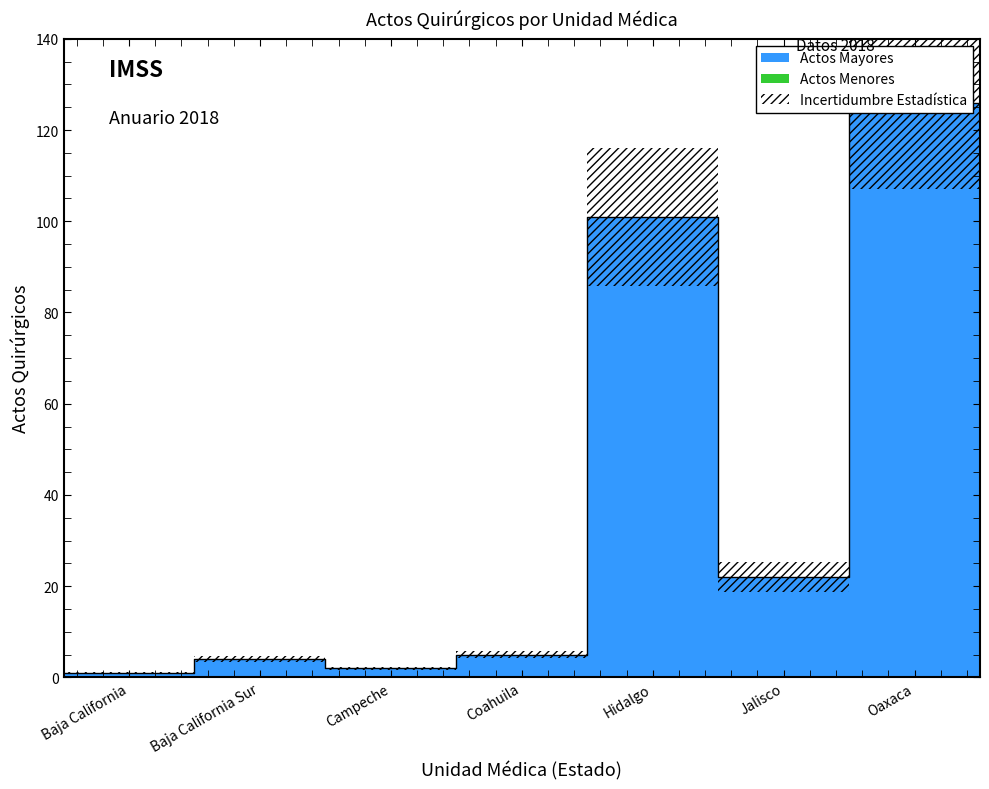

True or false: Actos Mayores and Actos Menores intersect in this chart.

False